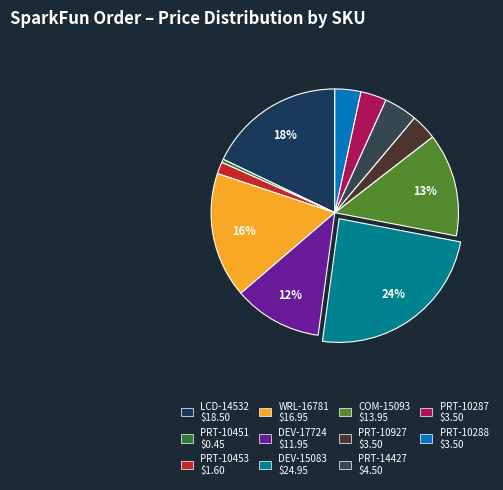

To the nearest percent, what percentage of the pie is WRL-16781?

16%